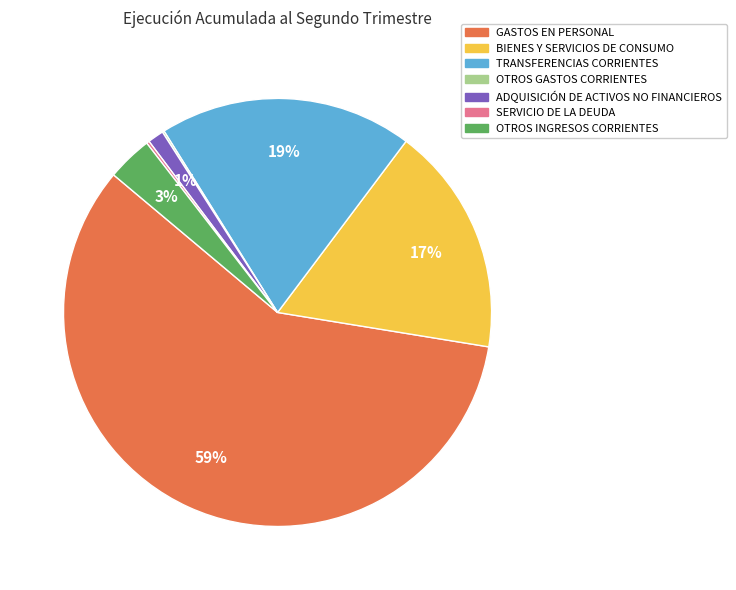

Which category has the biggest portion of the pie?

GASTOS EN PERSONAL